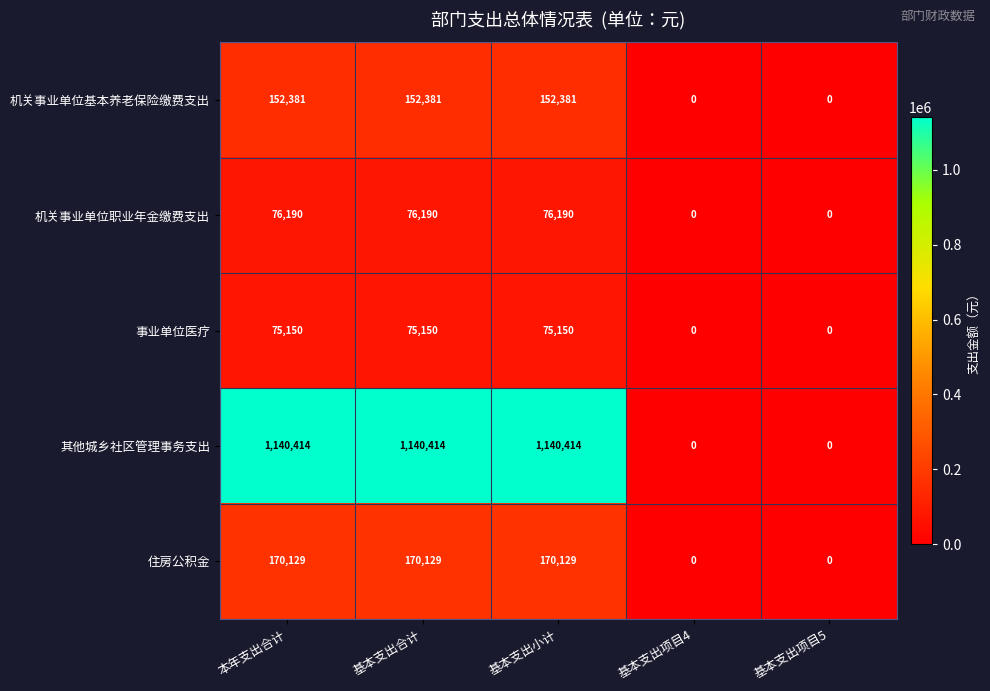

Reading left to right, what are all the values shown in this chart?

机关事业单位基本养老保险缴费支出: 152381	152381	152381	0	0
机关事业单位职业年金缴费支出: 76190	76190	76190	0	0
事业单位医疗: 75150	75150	75150	0	0
其他城乡社区管理事务支出: 1140414	1140414	1140414	0	0
住房公积金: 170129	170129	170129	0	0